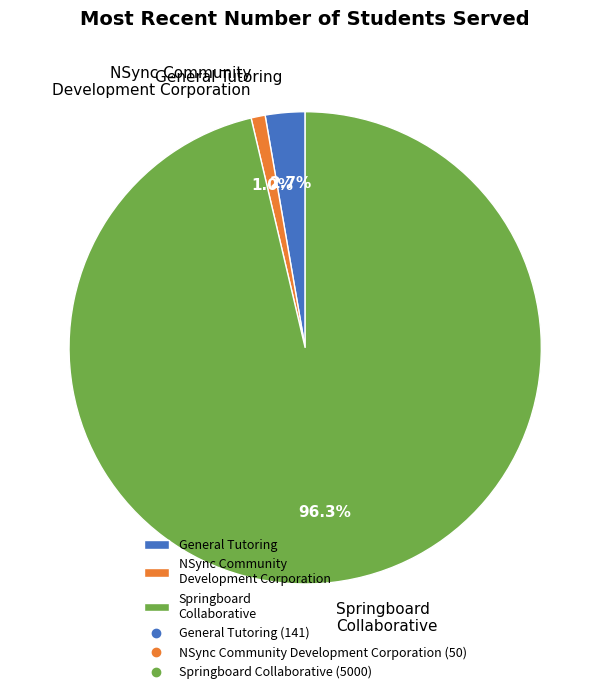

To the nearest percent, what is the average slice percentage?

33%